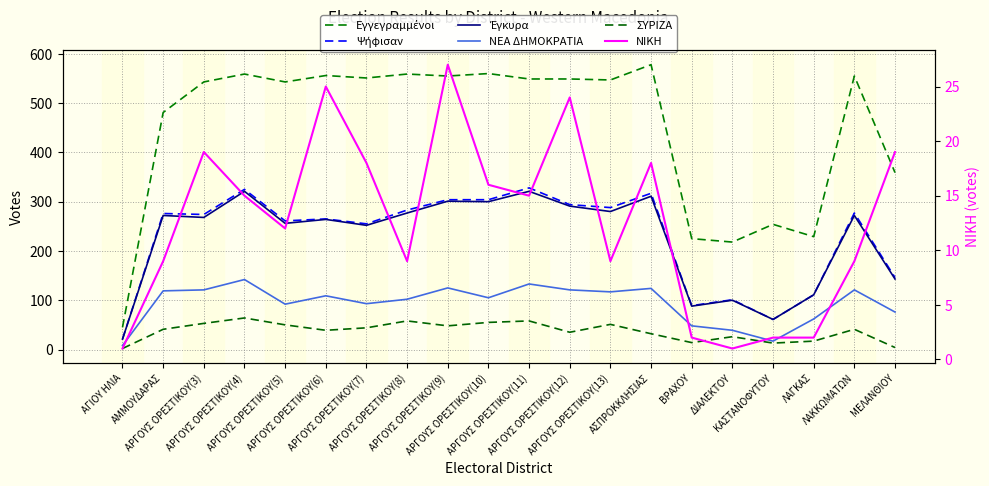

Is the value of ΝΕΑ ΔΗΜΟΚΡΑΤΙΑ at ΑΡΓΟΥΣ ΟΡΕΣΤΙΚΟΥ(11) greater than the value of Έγκυρα at ΑΡΓΟΥΣ ΟΡΕΣΤΙΚΟΥ(8)?

No